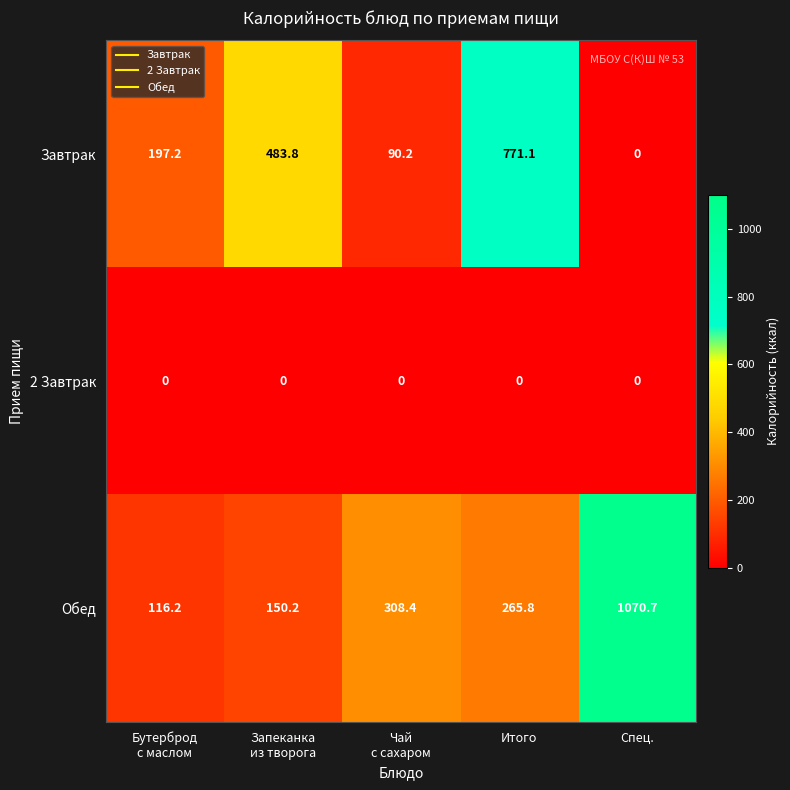

Which series changed the most between Чай
с сахаром and Итого?

Завтрак